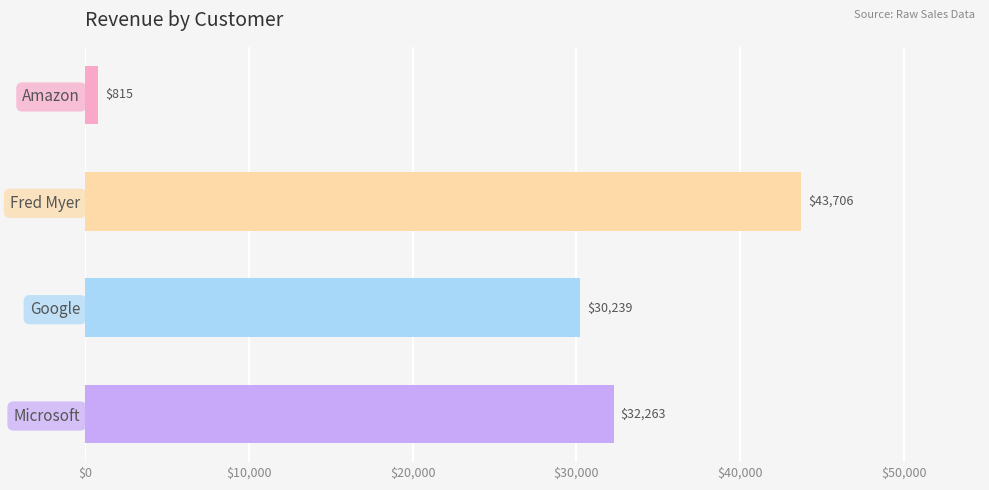

Count the number of data series in this chart.

1